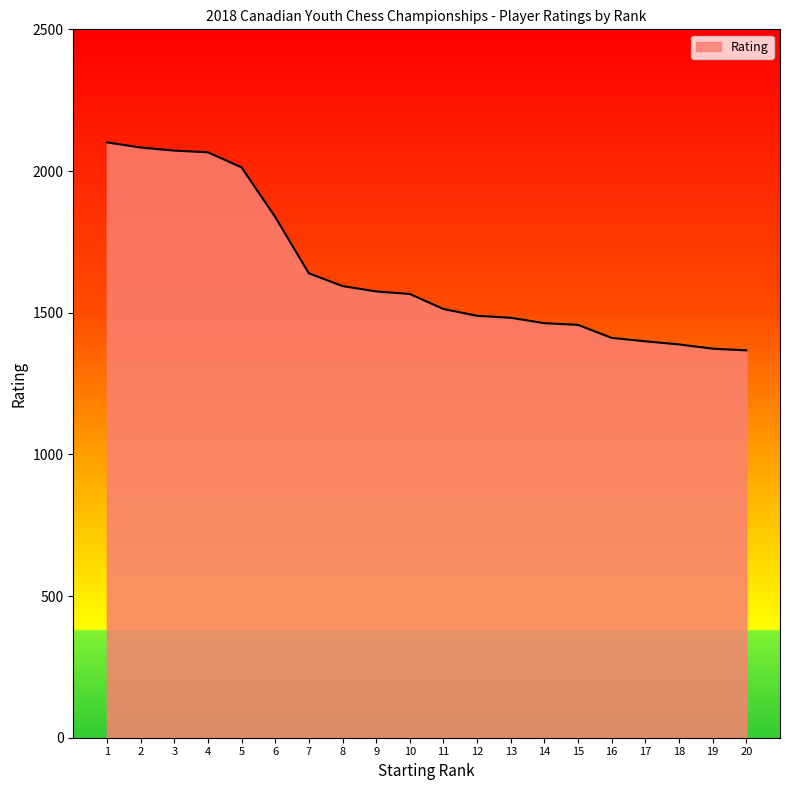

What is the greatest value displayed?

2101